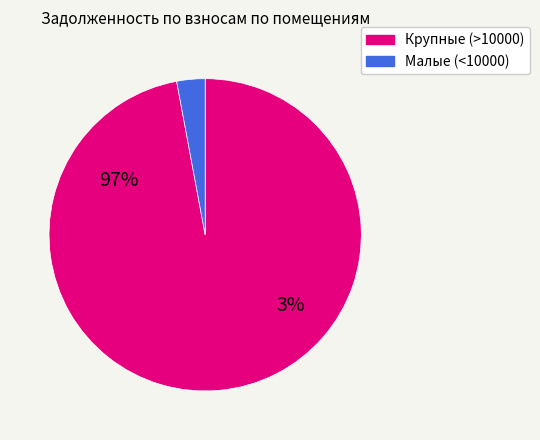

True or false: 13 accounts for 2% of the total.

False